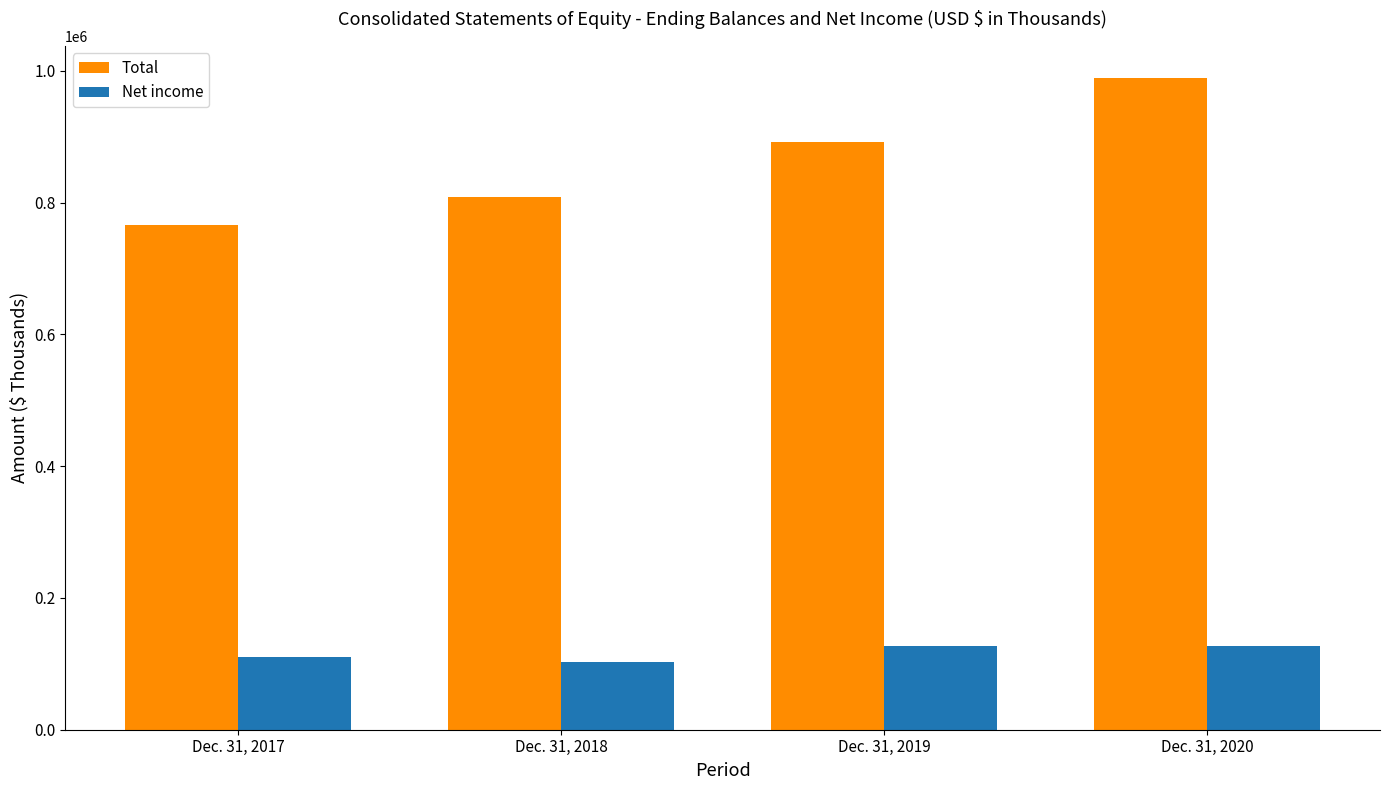

What is the value of the Net income bar at the 4th from the left?

127656